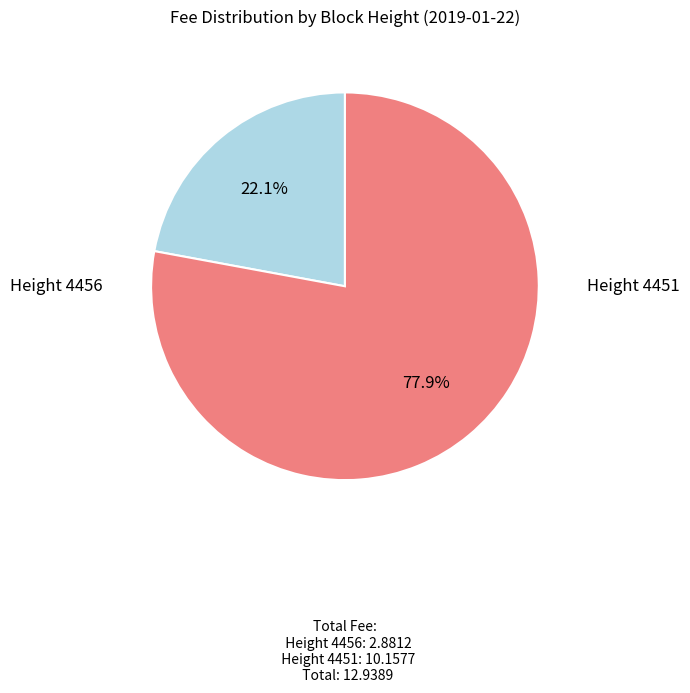

Rank the categories by value from lowest to highest.

Height 4456, Height 4451